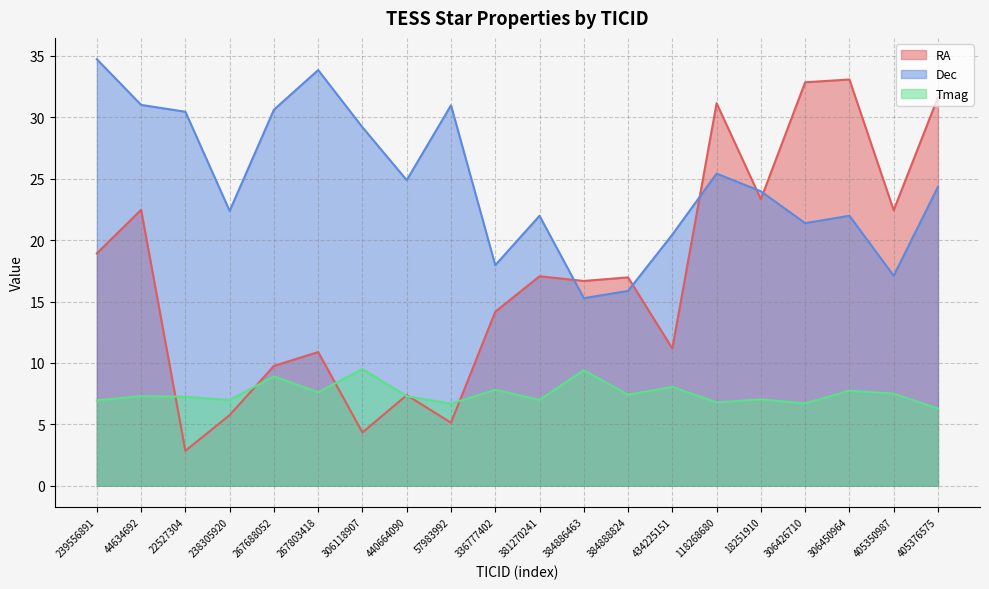

What is the label of the 15th point from the right?

267803418